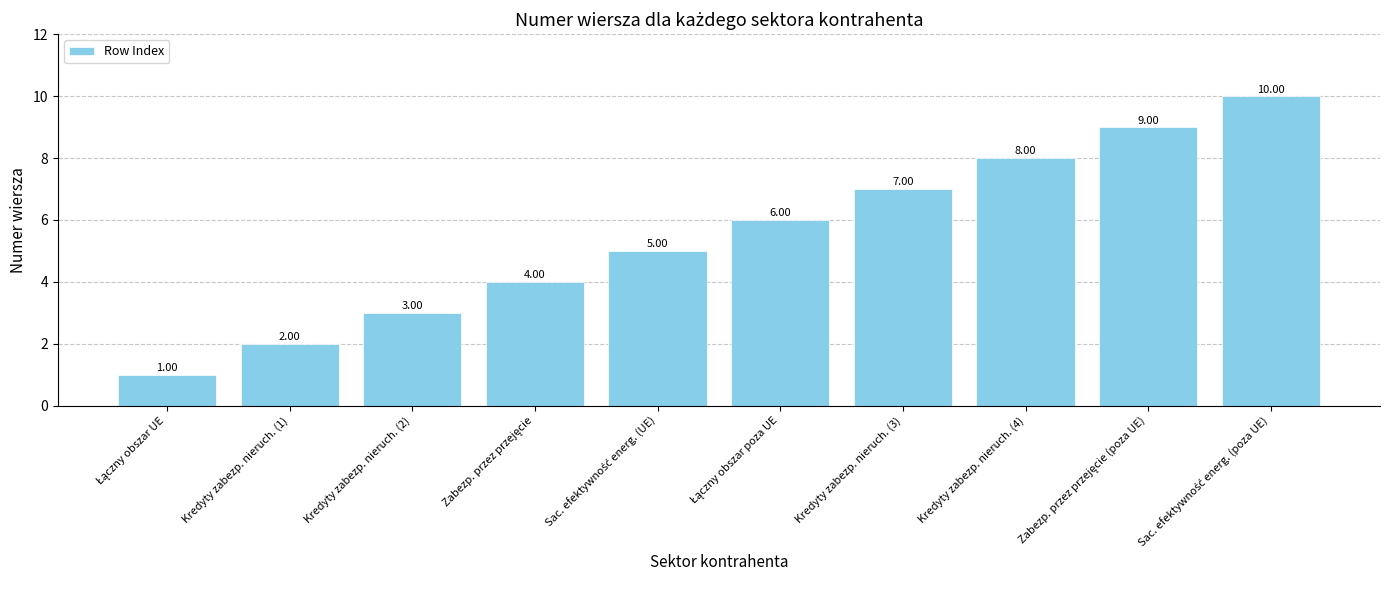

Does the chart contain stacked bars?

No